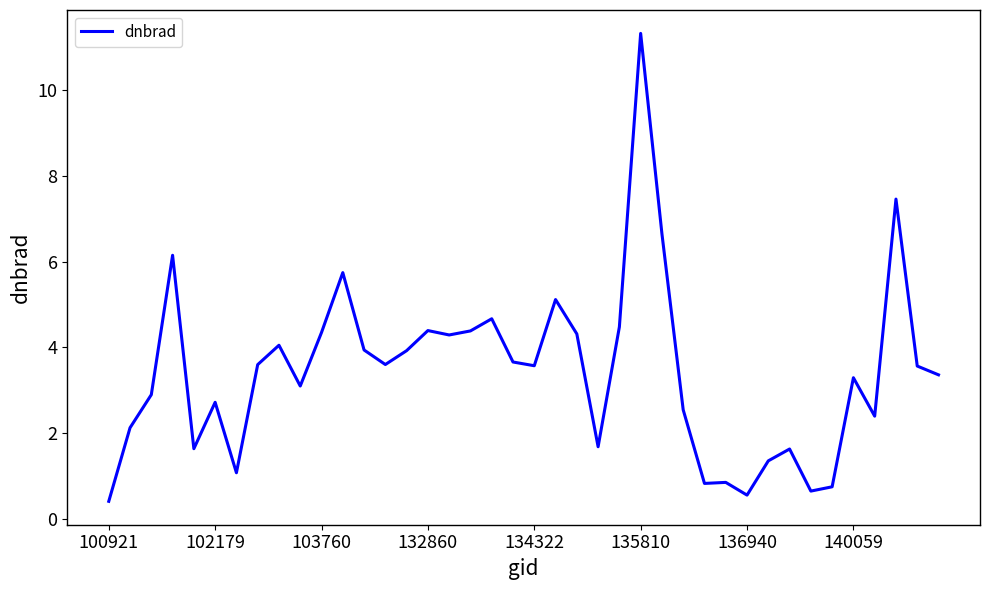

What is the smallest value displayed?

0.4